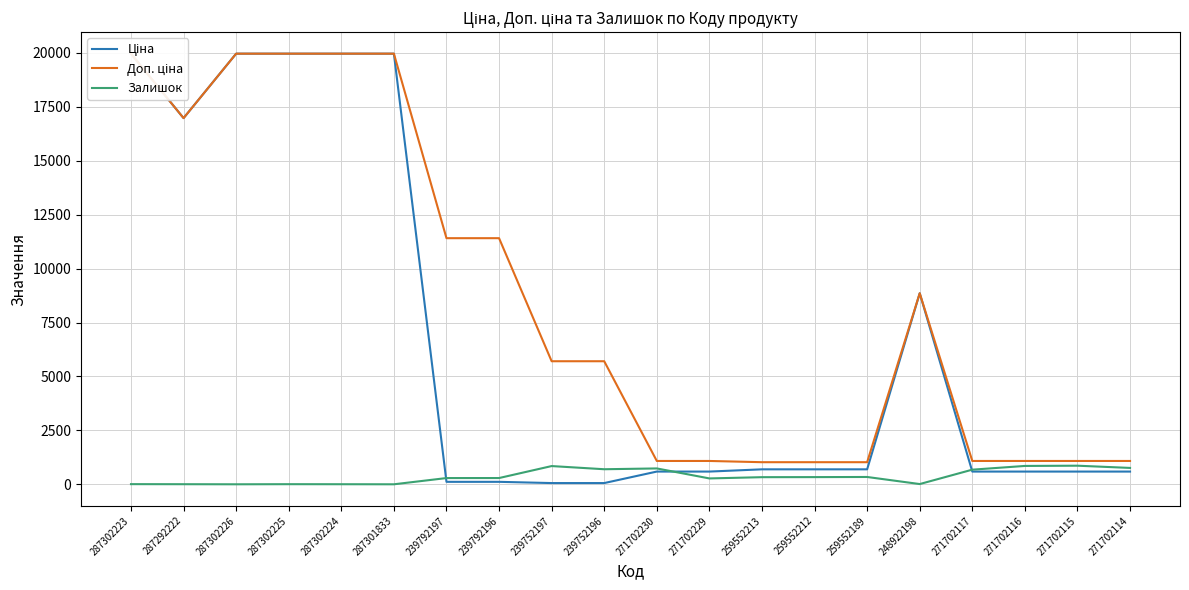

What are all the series names shown in the legend?

Ціна, Доп. ціна, Залишок